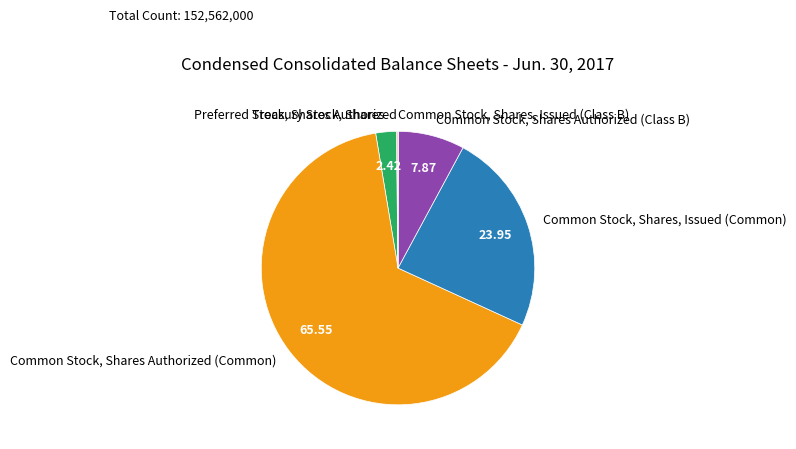

Approximately how many times larger is the value at Common Stock, Shares, Issued (Common) compared to Common Stock, Shares Authorized (Class B)?

3.0